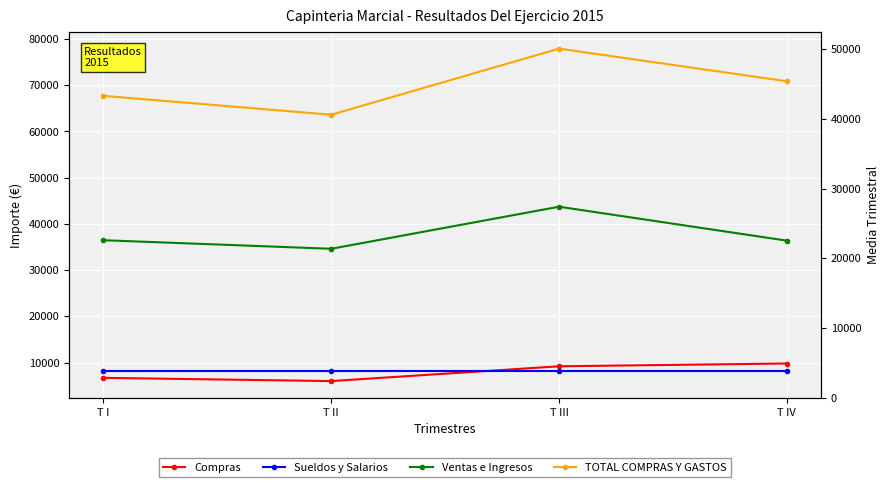

Reading left to right, what are all the values shown in this chart?

Compras: T I=6700	T II=6000	T III=9200	T IV=9802
Sueldos y Salarios: T I=8100	T II=8100	T III=8100	T IV=8100
Ventas e Ingresos: T I=36470	T II=34616	T III=43717	T IV=36375
TOTAL COMPRAS Y GASTOS: T I=67705	T II=63614	T III=77913	T IV=70861